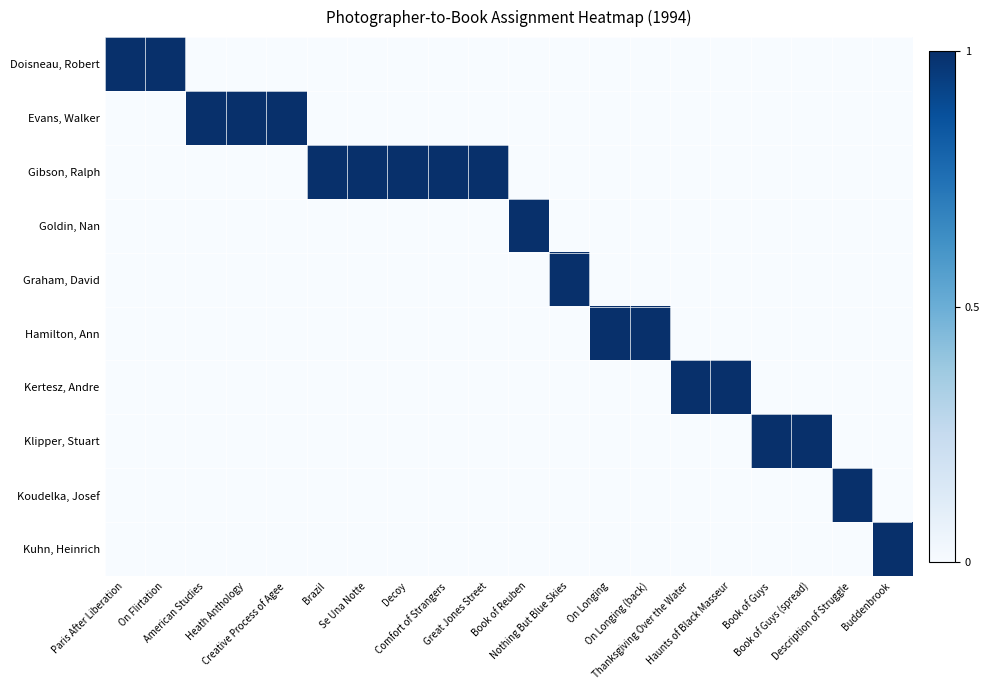

What is the maximum value shown in the chart?

1